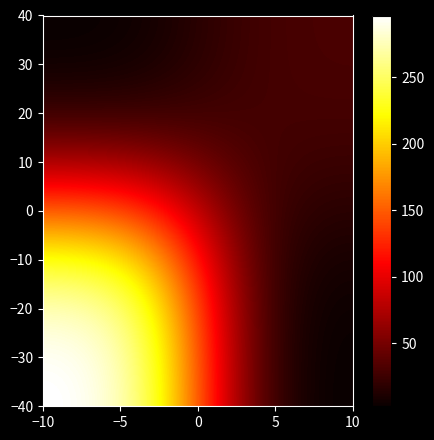

How many series are shown in this chart?

2